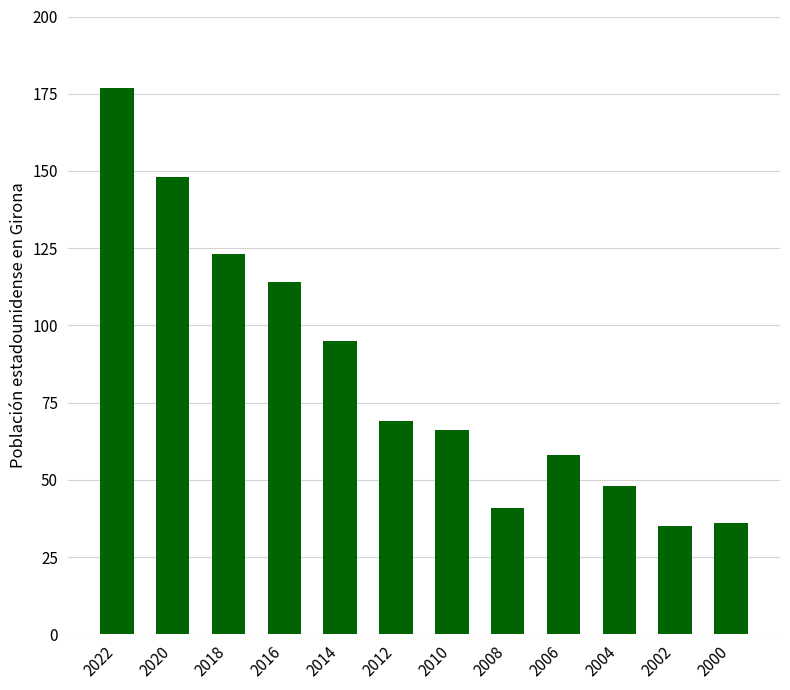

How many values are below 69?

6